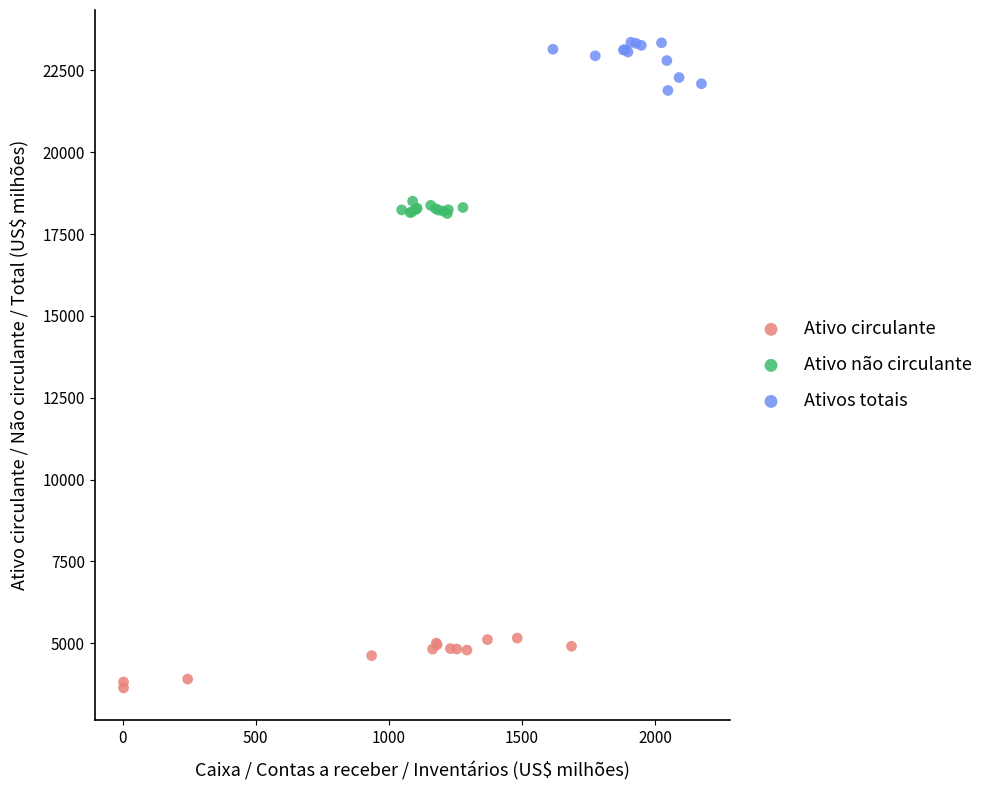

Which series contains the highest Y value?

Ativos totais